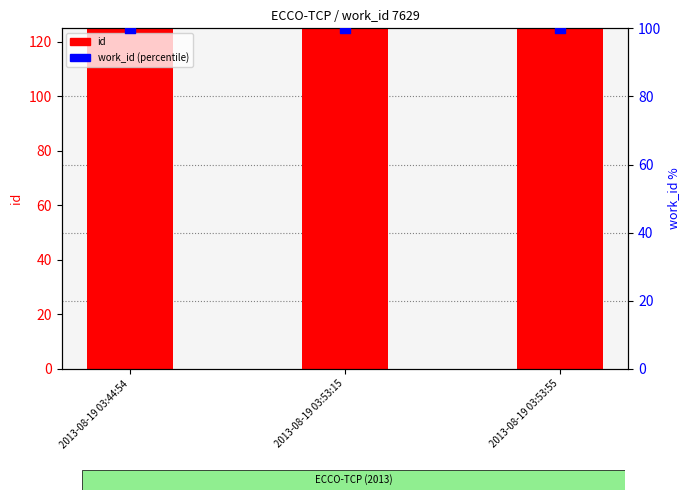

At how many categories does at least one series exceed 17545?

3